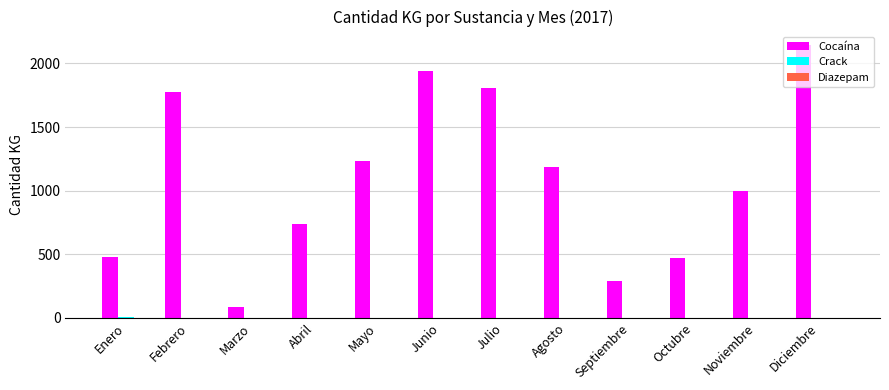

The Cocaína series shows 472.2 at Octubre. True or false?

True